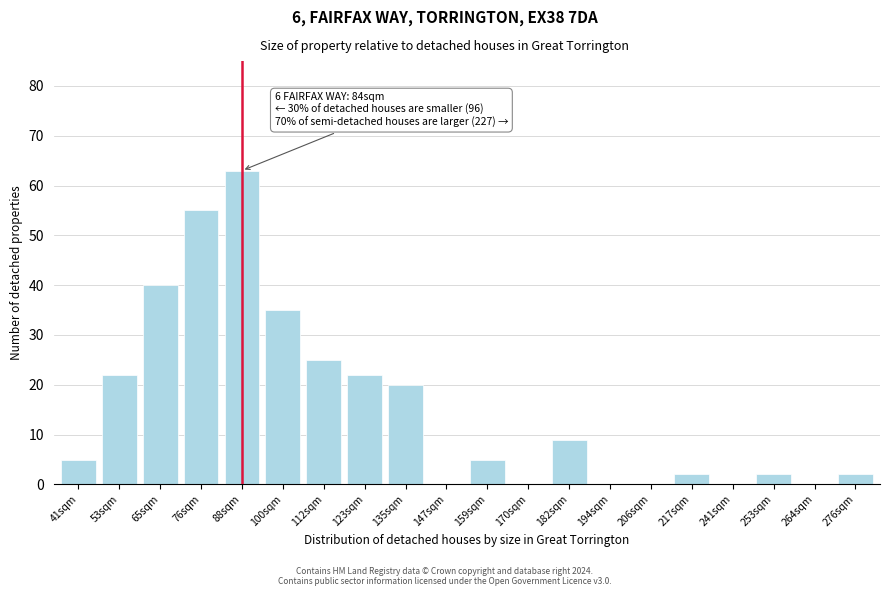

Reading left to right, transcribe all the data shown in this chart.

41sqm=5	53sqm=22	65sqm=40	76sqm=55	88sqm=63	100sqm=35	112sqm=25	123sqm=22	135sqm=20	147sqm=0	159sqm=5	170sqm=0	182sqm=9	194sqm=0	206sqm=0	217sqm=2	241sqm=0	253sqm=2	264sqm=0	276sqm=2